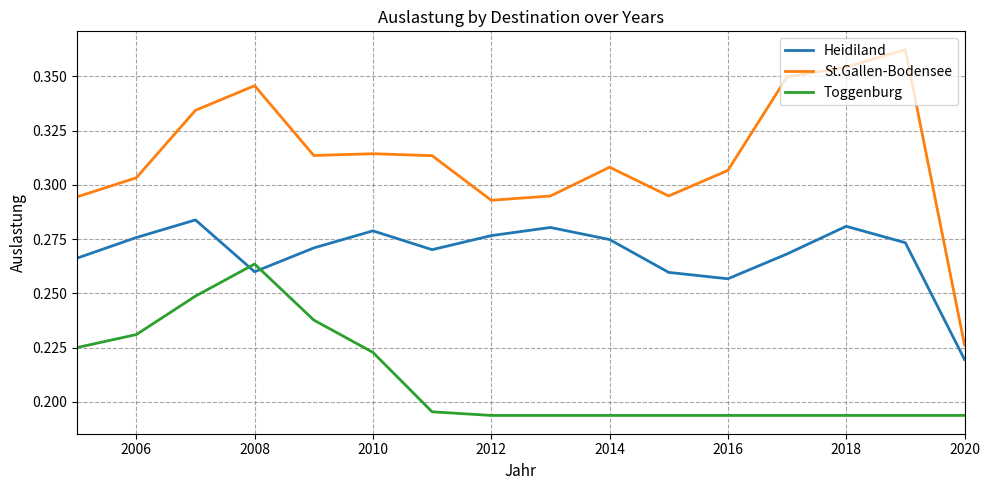

True or false: Heidiland and St.Gallen-Bodensee cross at least once.

False